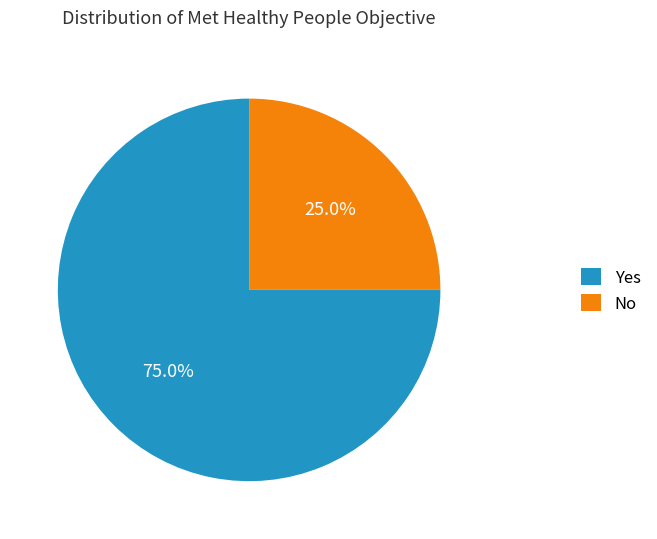

Combined, what portion of the pie is No and Yes?

100.0%